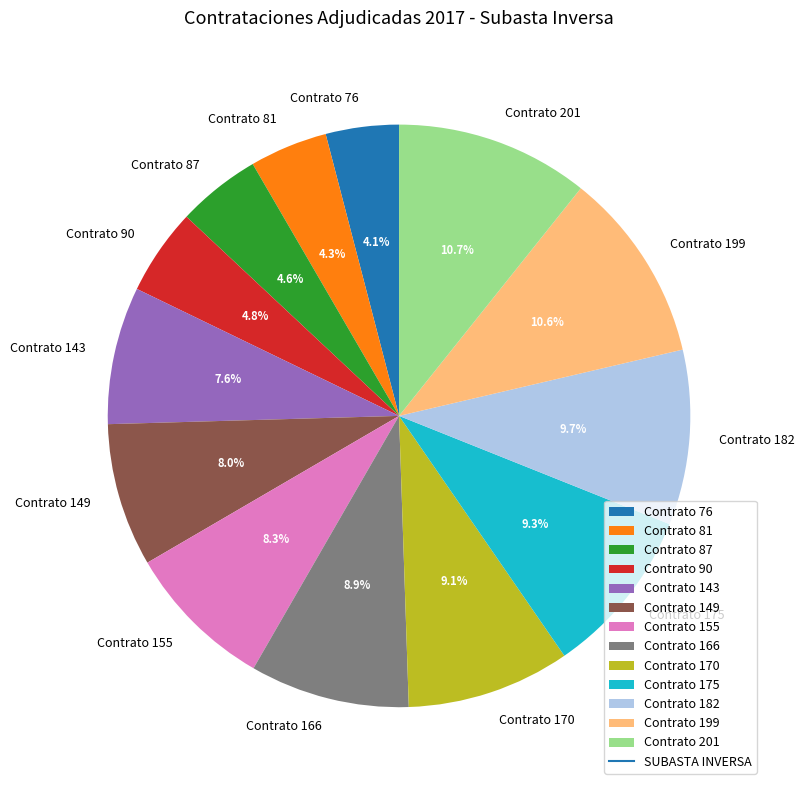

What is the total percentage of Contrato 166 and Contrato 175?

18.2%